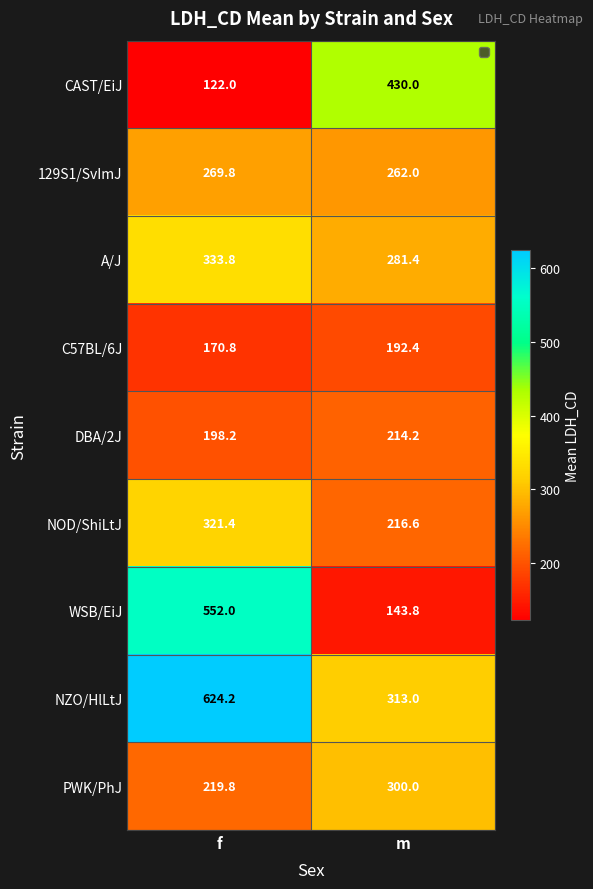

At which category is the sum across all series the highest?

f